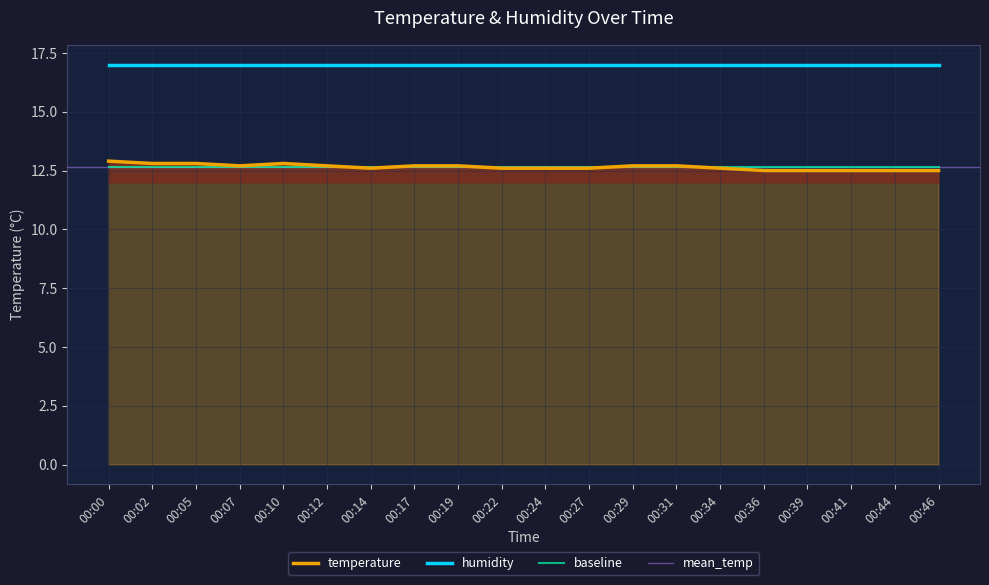

At which category does the chart reach its minimum across all series?

00:36